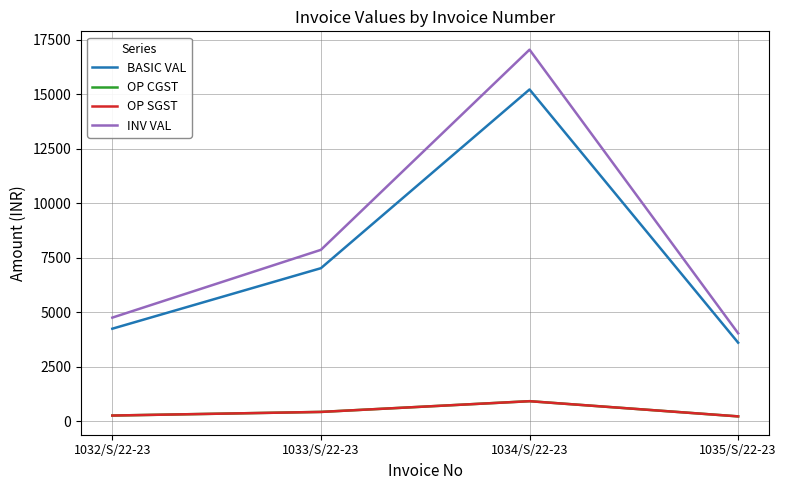

At which label does BASIC VAL reach its minimum?

1035/S/22-23